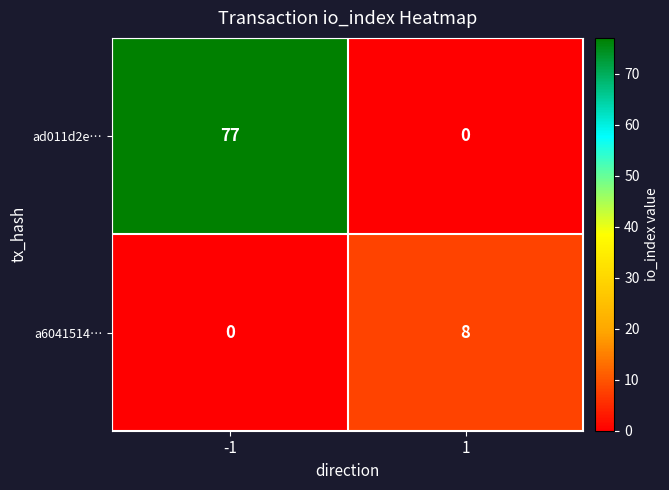

What is the total value across all series at 1?

8